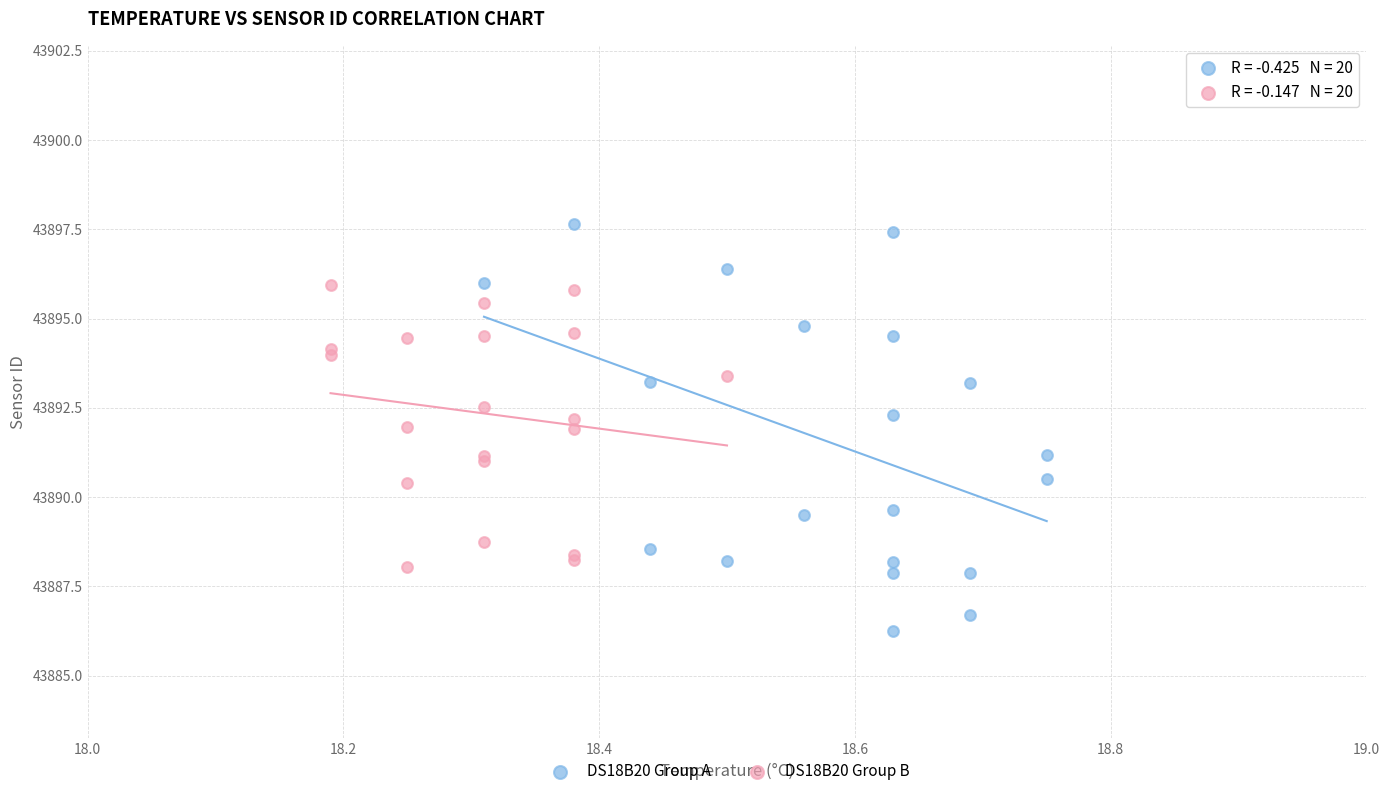

Which series contains the highest Y value?

DS18B20 Group A